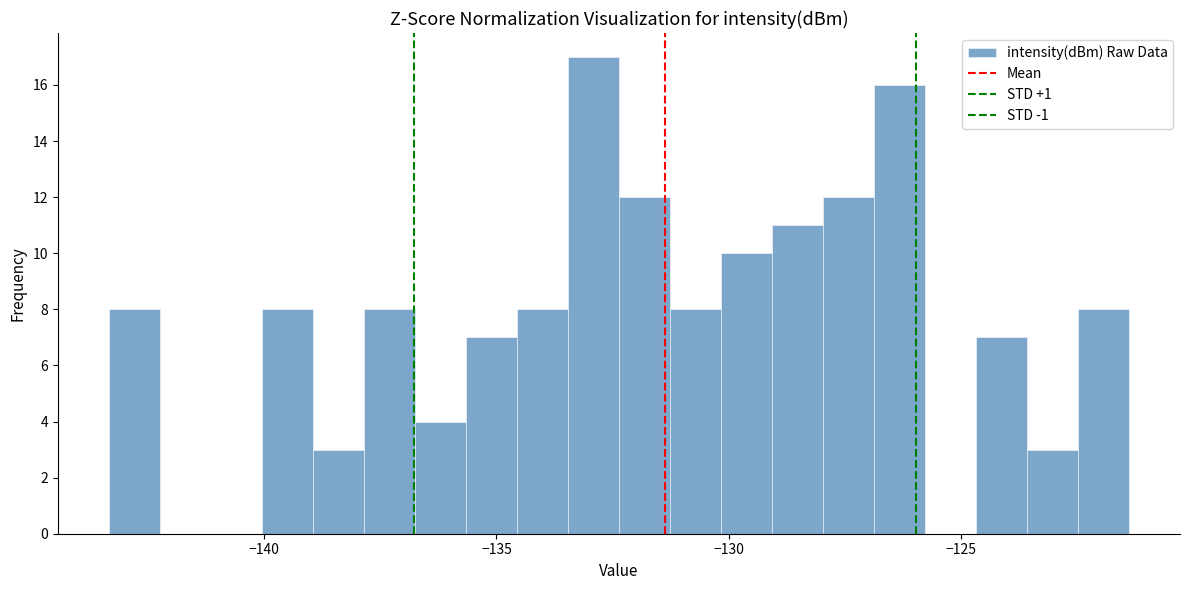

Read against the x-axis, roughly where is the centre of the tallest bar?

-133.0